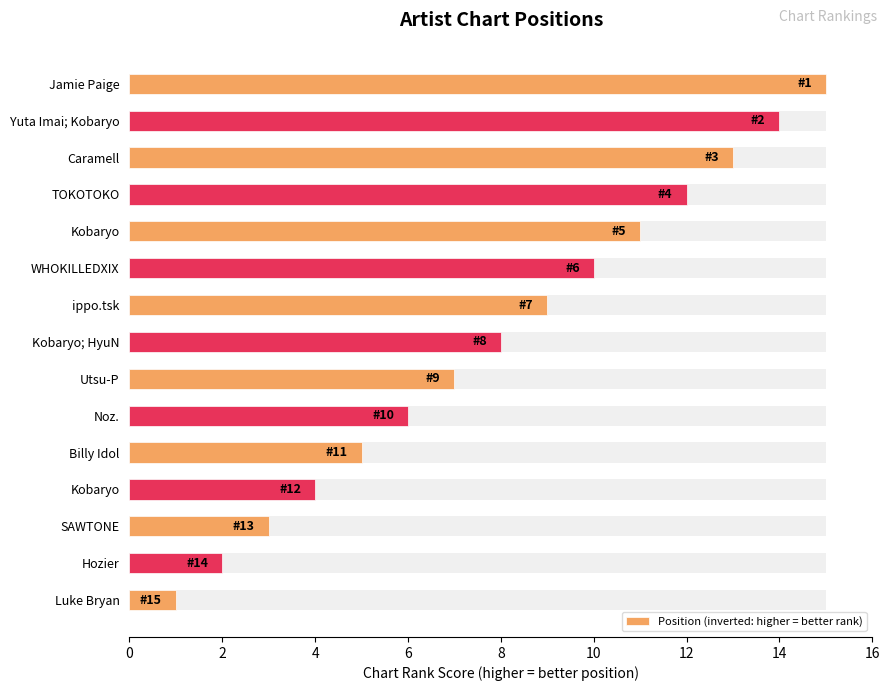

Reading left to right, what are all the values shown in this chart?

15	14	13	12	11	10	9	8	7	6	5	4	3	2	1